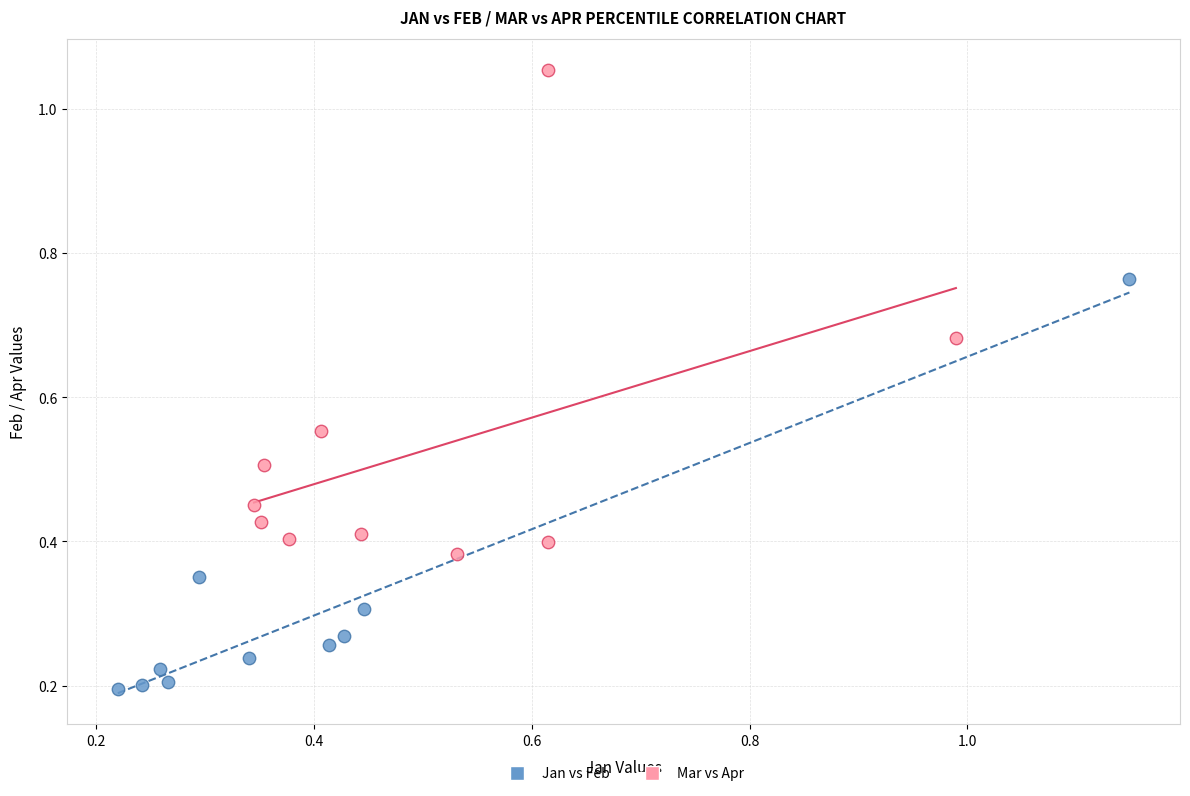

Which series contains the lowest Y value?

Jan vs Feb